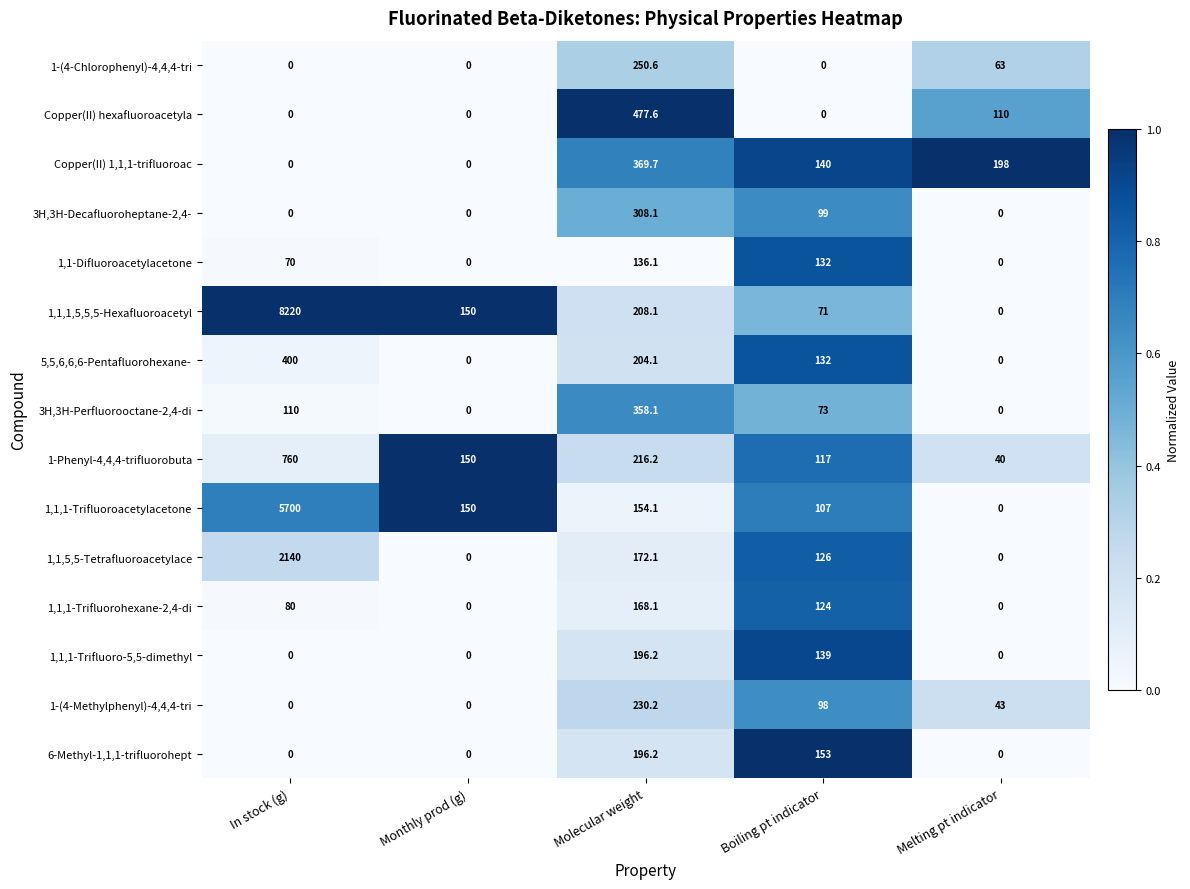

Which series has the widest spread of values?

1,1,1,5,5,5-Hexafluoroacetyl